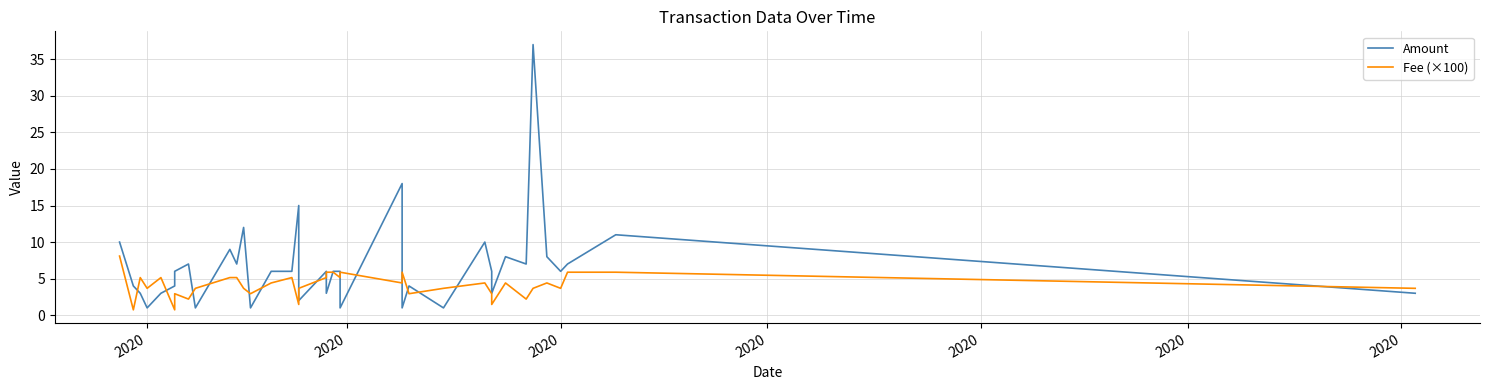

Where does the Amount series first go above 6?

2020